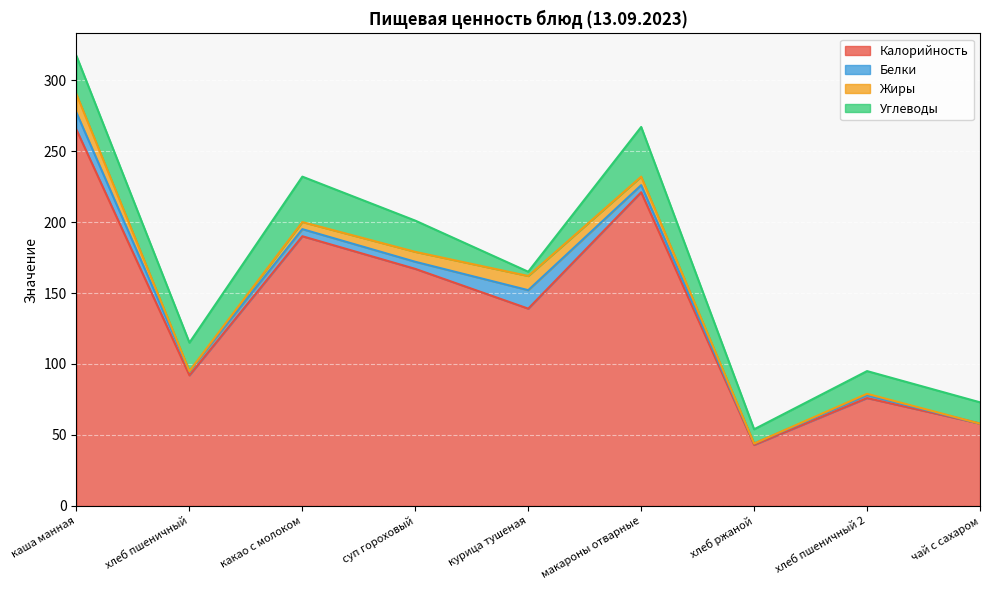

Does the chart display data point markers on the line(s)?

No